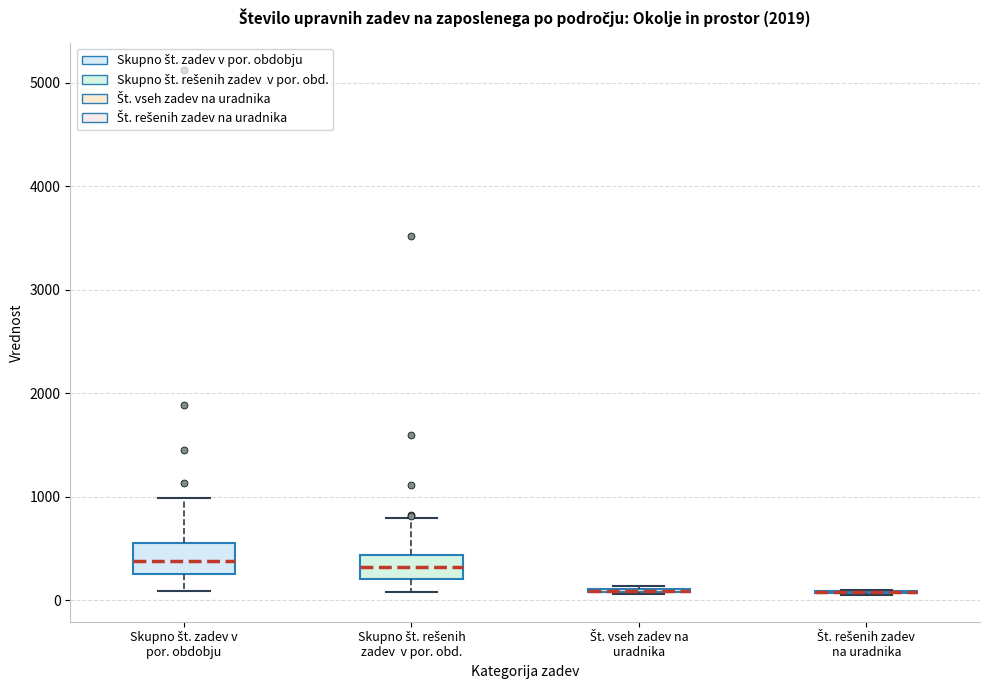

Reading left to right, read every box against the y-axis: the position of its median line, the range the box covers, and the ends of its whiskers. The values are not printed on the chart, so give them approximately, as read against the axis.

Skupno št. zadev v por. obdobju: median 400, box 300 to 600, whiskers 100 to 1000
Skupno št. rešenih zadev v por. obd.: median 300, box 200 to 400, whiskers 100 to 800
Št. vseh zadev na uradnika: box collapsed to a line at 100, whiskers 100 to 100
Št. rešenih zadev na uradnika: box collapsed to a line at 100, whiskers 0 to 100